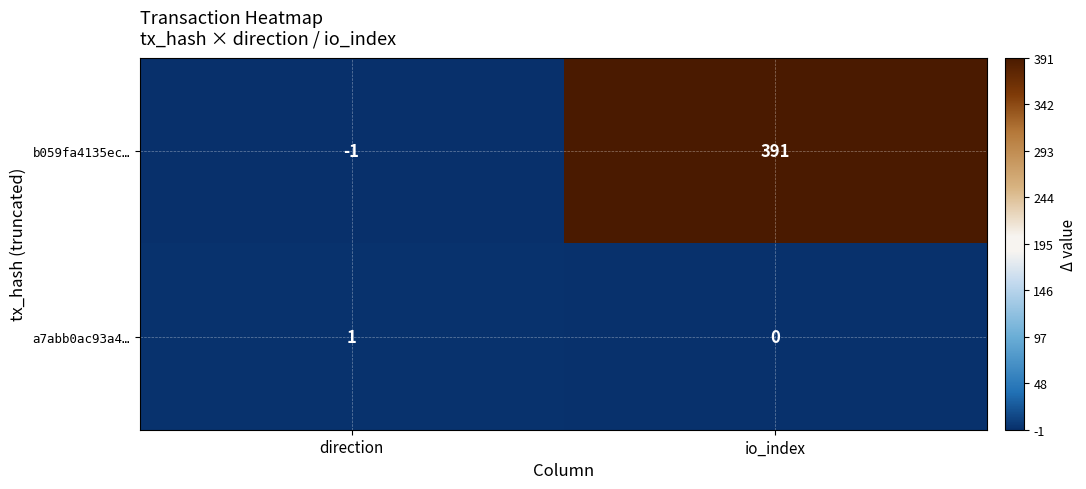

Which series changed the most between direction and io_index?

b059fa4135ec…